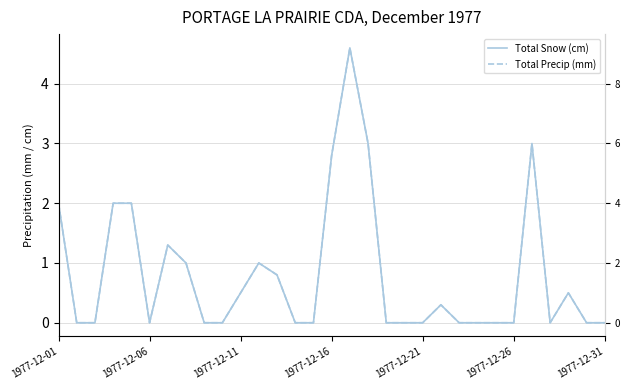

Which series has the largest total across all categories?

Total Snow (cm)